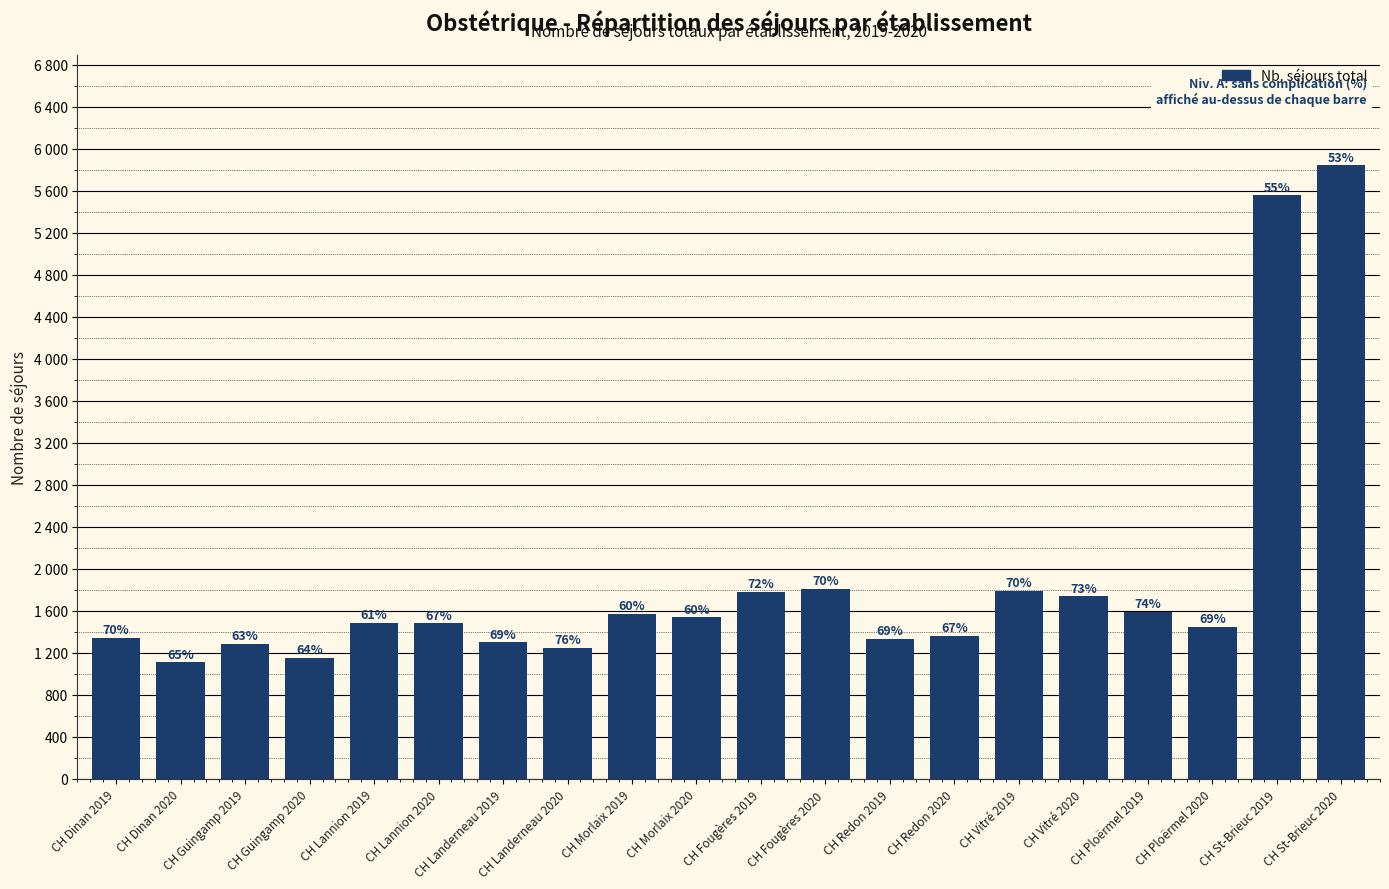

Does the chart contain stacked bars?

No